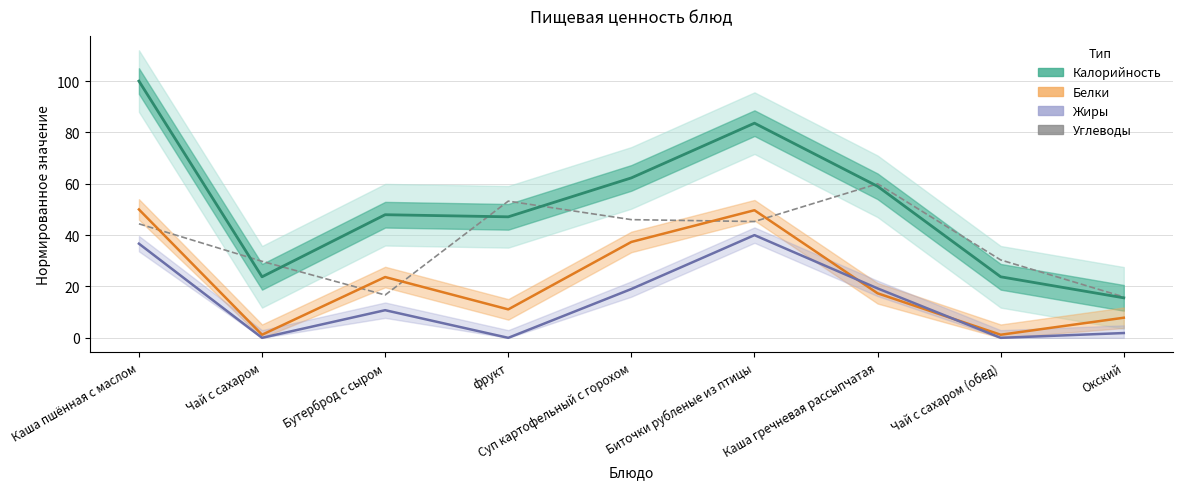

At which label does Жиры (центр) first exceed 10?

Каша пшённая с маслом